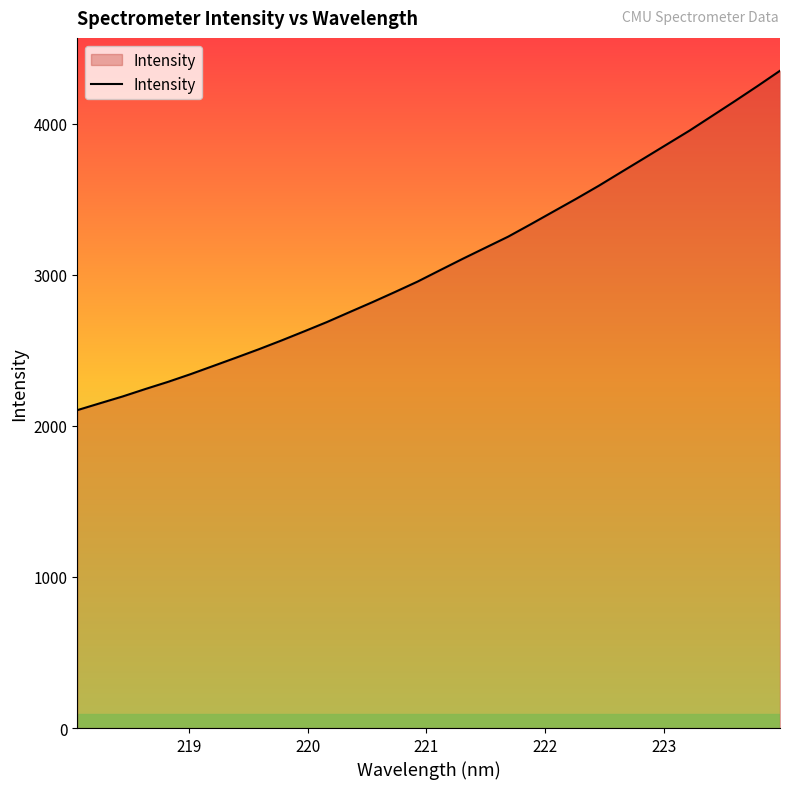

What is the difference between the maximum and minimum values?

2246.0